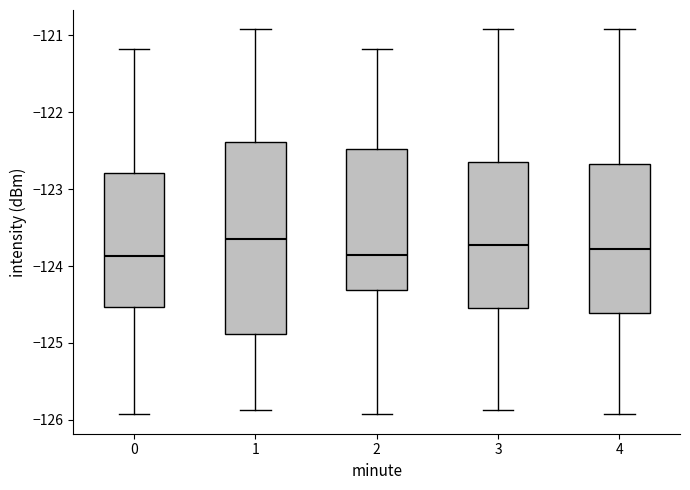

Reading left to right, transcribe this box plot: for each box, give where its median line is, the range the box spans, and where its two whiskers end, as read against the y-axis. The values are not printed on the chart, so give them approximately, as read against the axis.

0: median -123.9, box -124.5 to -122.8, whiskers -125.9 to -121.2
1: median -123.6, box -124.9 to -122.4, whiskers -125.9 to -120.9
2: median -123.9, box -124.3 to -122.5, whiskers -125.9 to -121.2
3: median -123.7, box -124.5 to -122.7, whiskers -125.9 to -120.9
4: median -123.8, box -124.6 to -122.7, whiskers -125.9 to -120.9